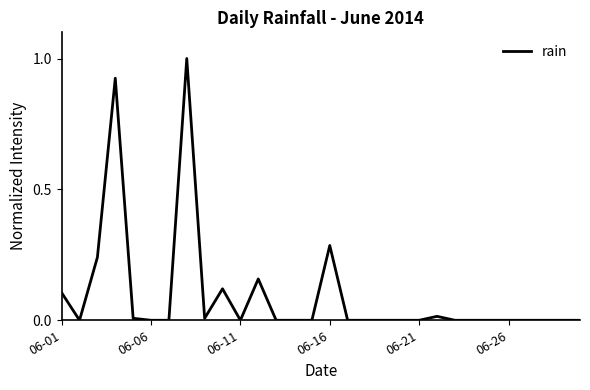

What is the greatest value displayed?

1.0